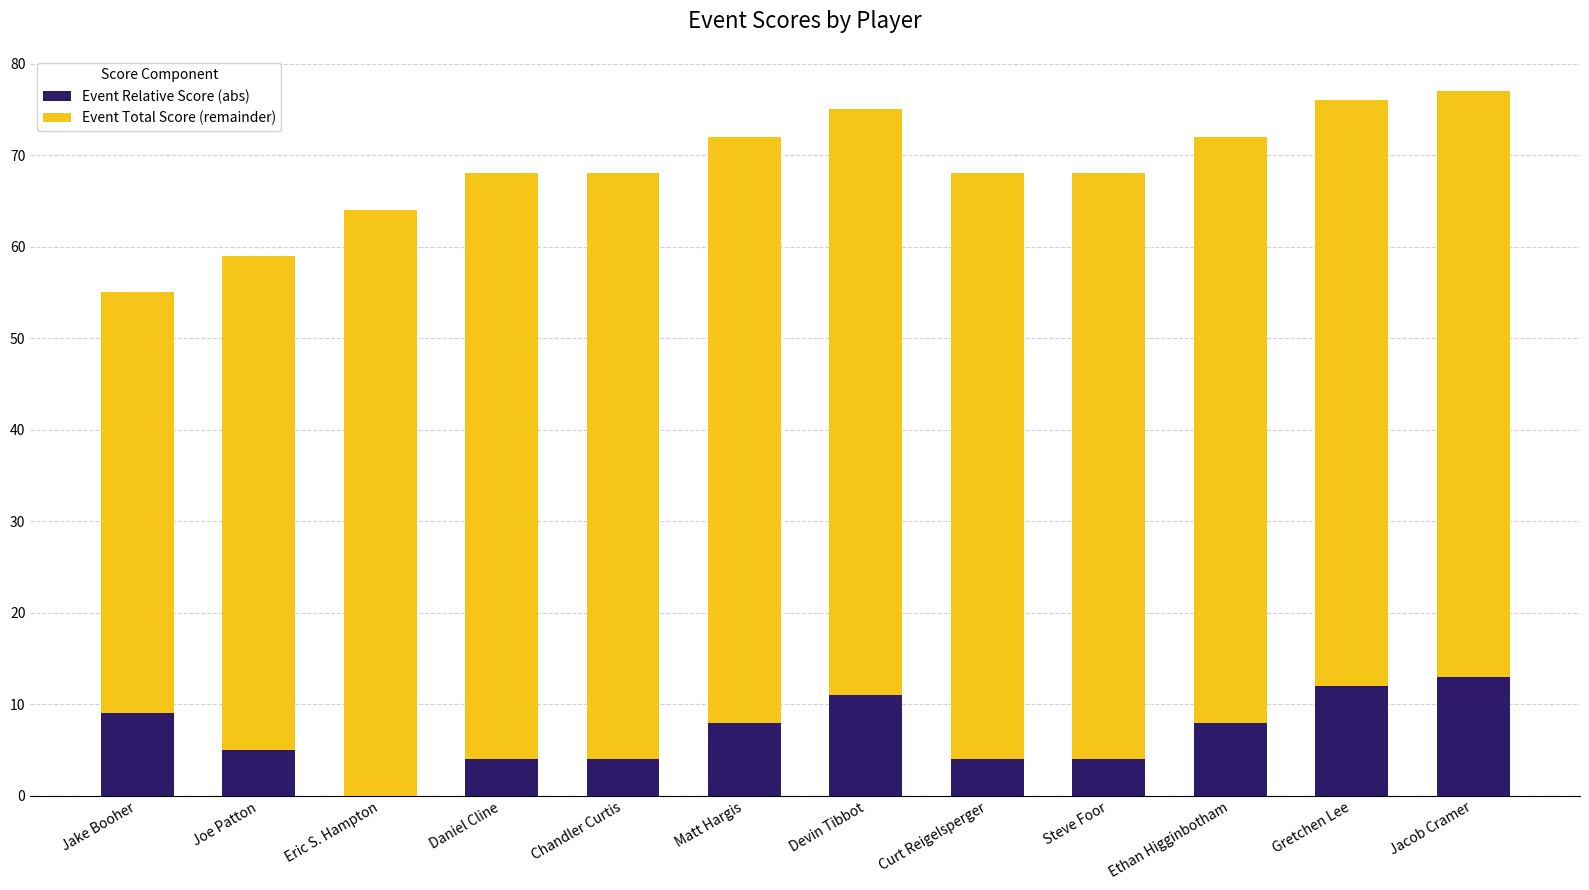

What is the approximate value of Event Relative Score (abs) at Jake Booher?

9